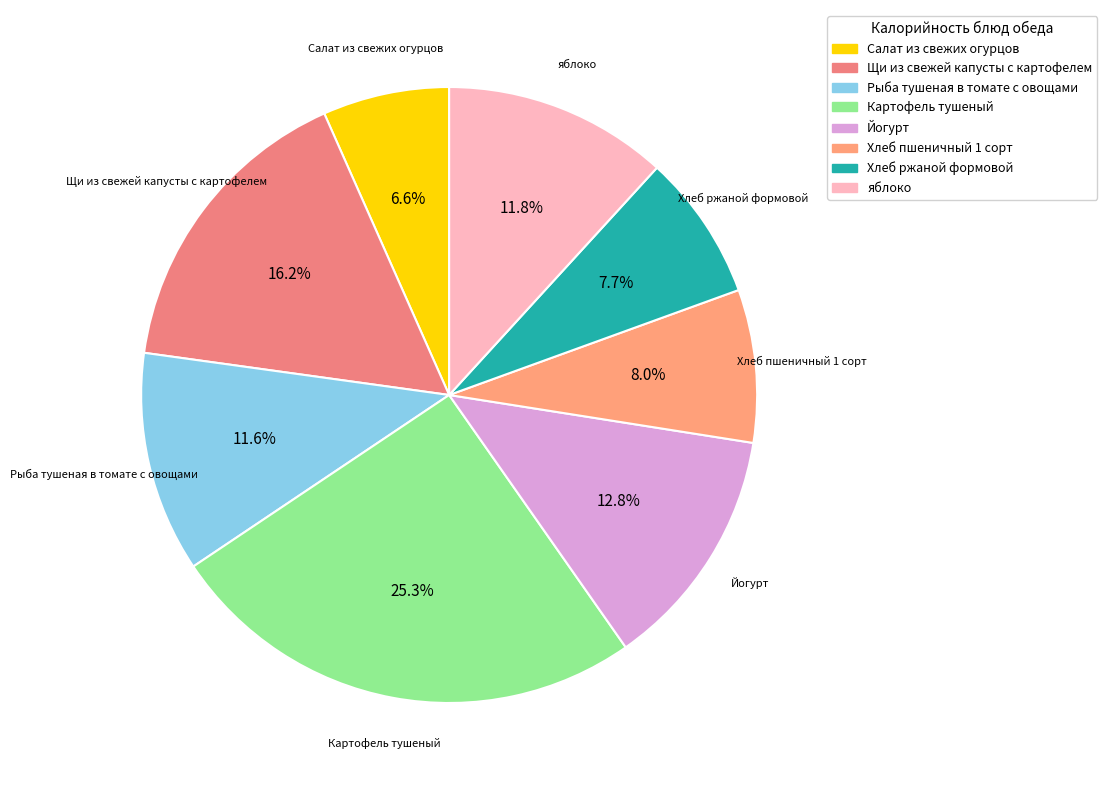

Is there a majority slice in this chart?

No